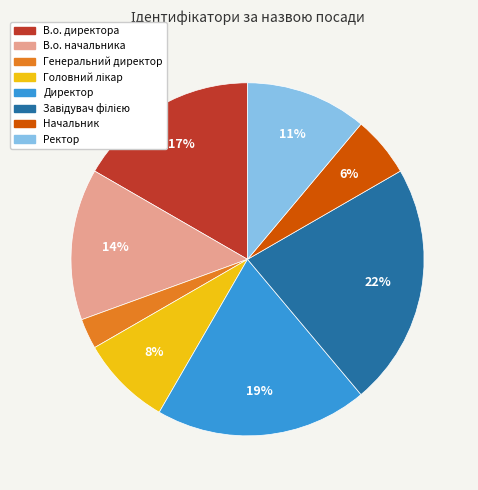

The Ректор slice represents 11% of the pie. True or false?

True